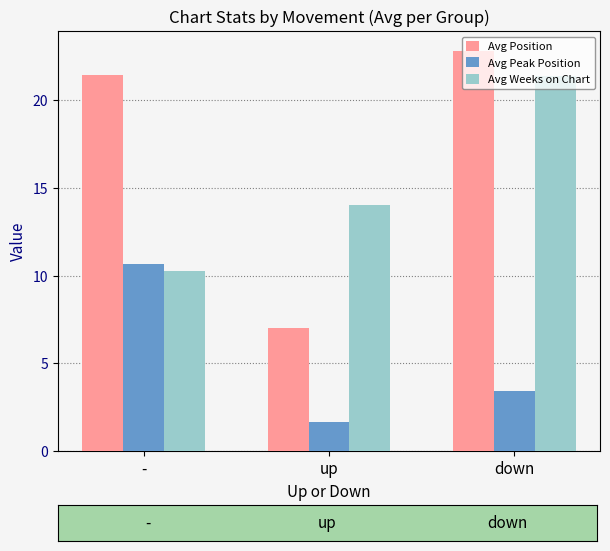

Which category has the lowest value across all series?

up